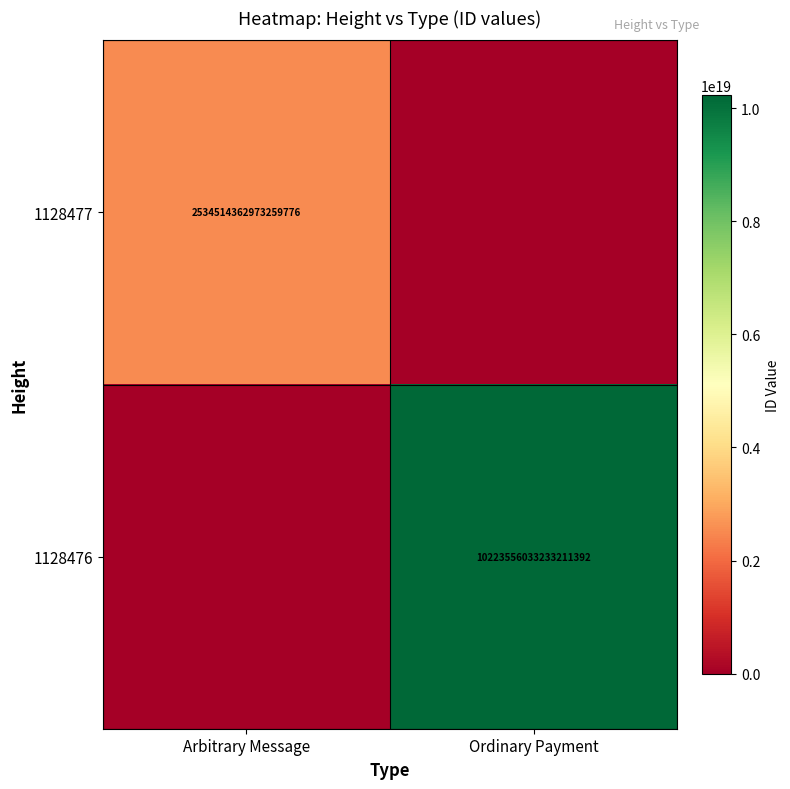

Is it true that 1128476 equals 3215030339882053632 at Ordinary Payment?

False